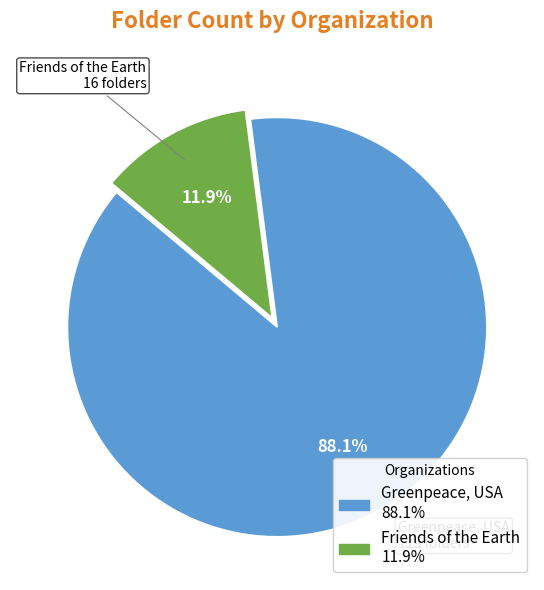

Is it true that Greenpeace, USA is 88% of the pie?

True